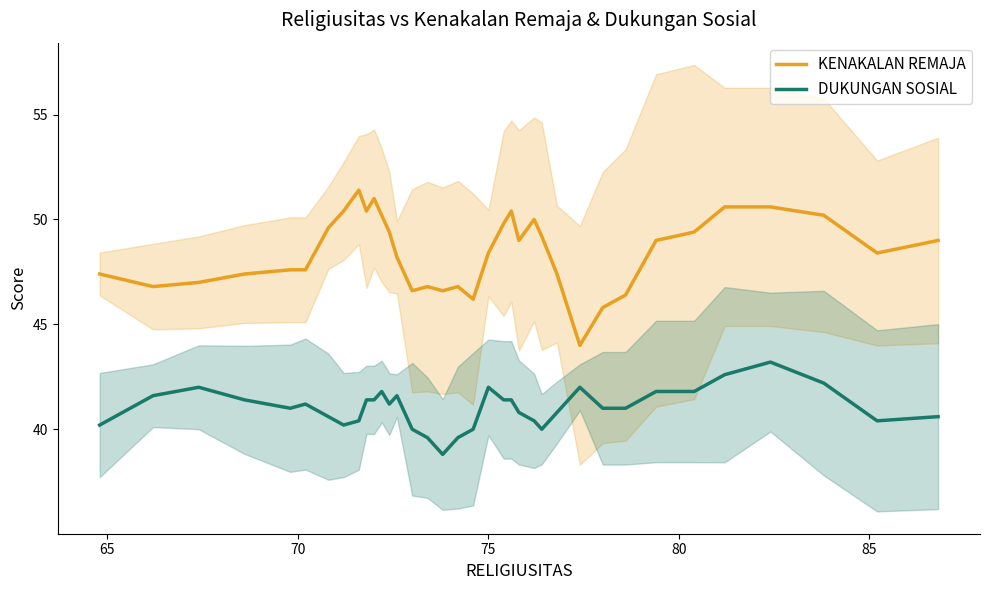

True or false: DUKUNGAN SOSIAL and KENAKALAN REMAJA cross at least once.

False